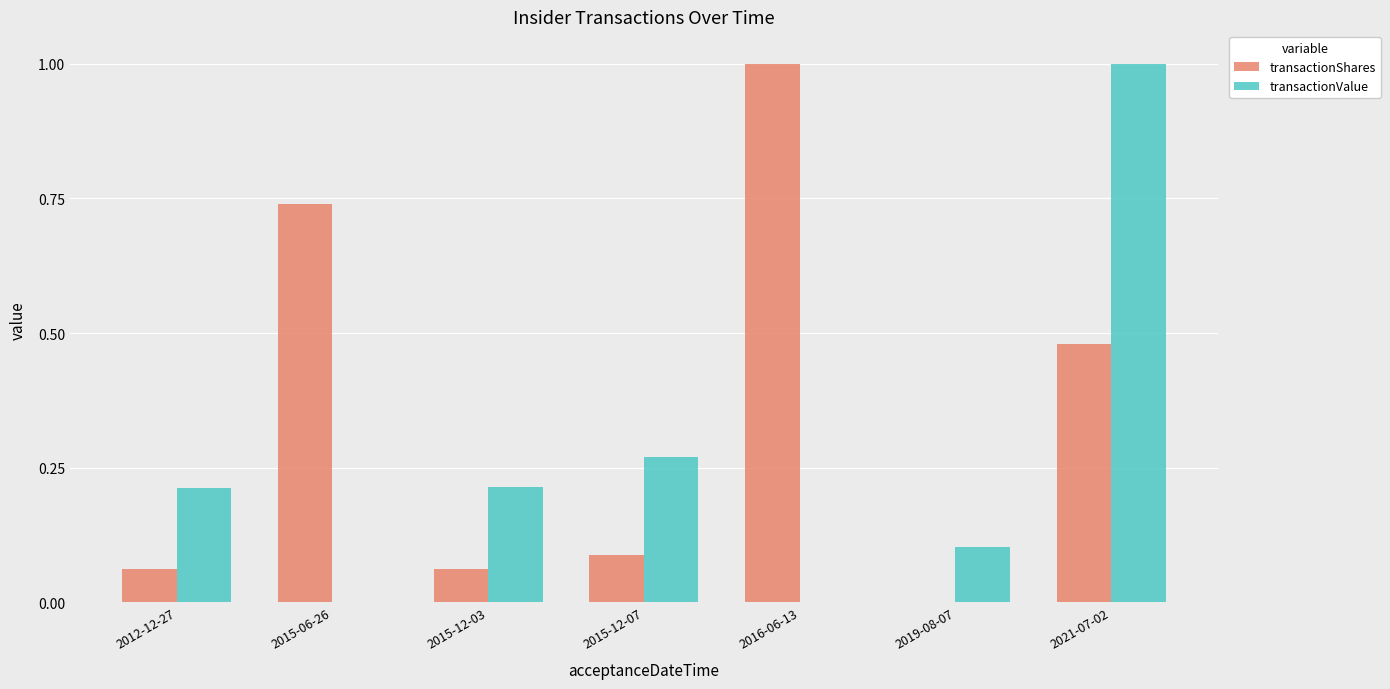

The transactionValue series shows 0.2 at 2019-08-07. True or false?

False